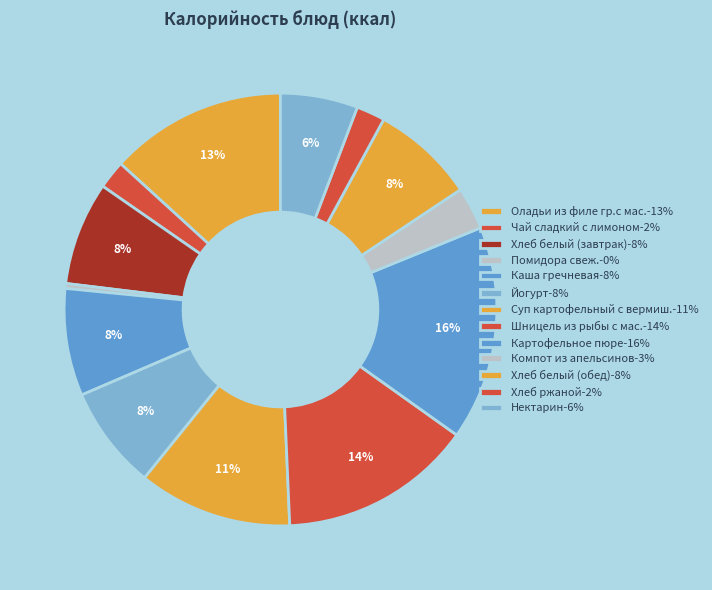

To the nearest percent, what is the difference between the Чай сладкий с лимоном and Картофельное пюре slice percentages?

14%